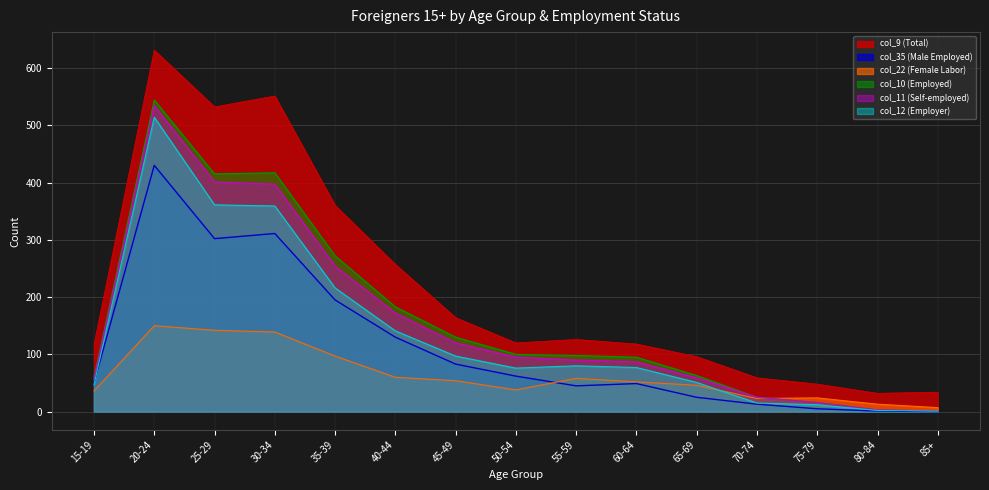

Reading left to right, transcribe all the data shown in this chart.

col_9 (Total): 117	631	532	551	360	257	164	120	126	118	96	59	48	32	34
col_35 (Male Employed): 50	430	302	311	195	130	83	62	45	49	25	13	5	1	0
col_22 (Female Labor): 36	150	142	139	97	60	54	38	58	52	46	23	24	13	7
col_10 (Employed): 60	544	415	417	272	183	130	100	98	95	63	25	16	3	1
col_11 (Self-employed): 56	534	401	397	254	172	120	95	90	87	59	25	16	3	1
col_12 (Employer): 47	514	361	359	216	141	97	76	80	77	51	15	12	2	1